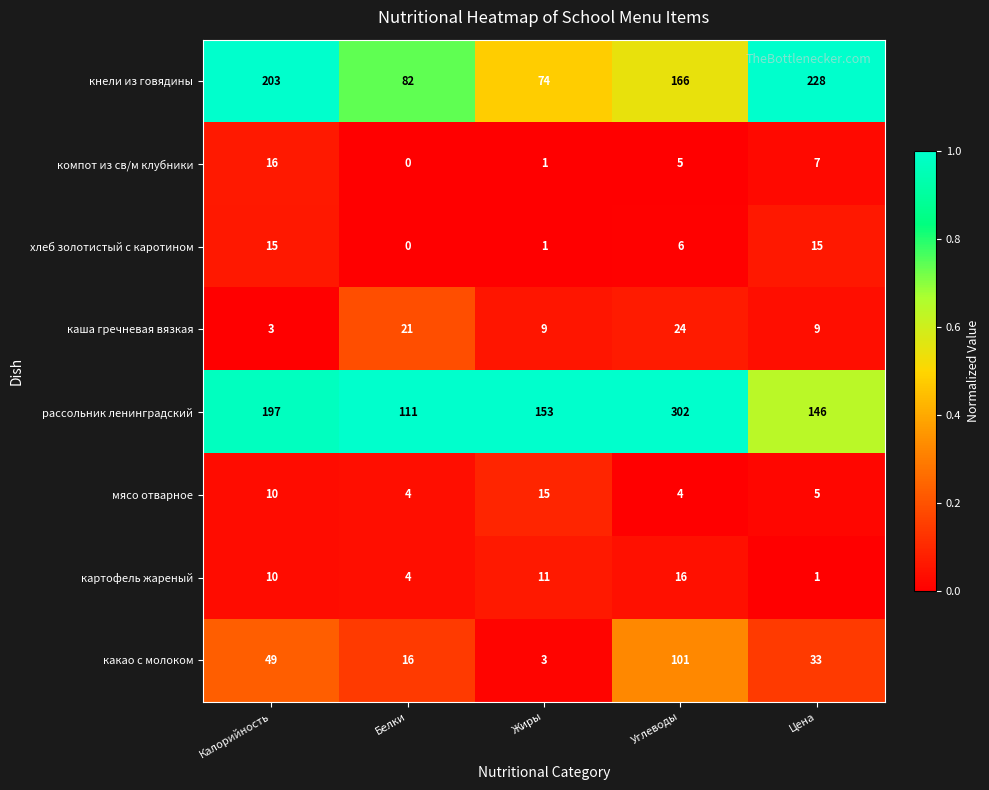

Which series has the widest spread of values?

рассольник ленинградский